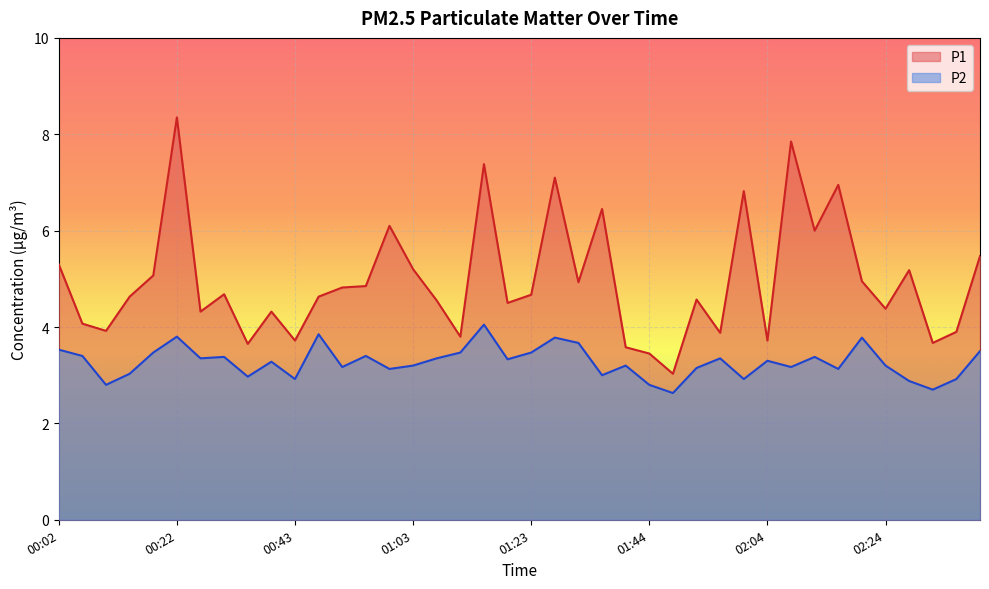

List the series in order of their peak value, lowest first.

P2, P1